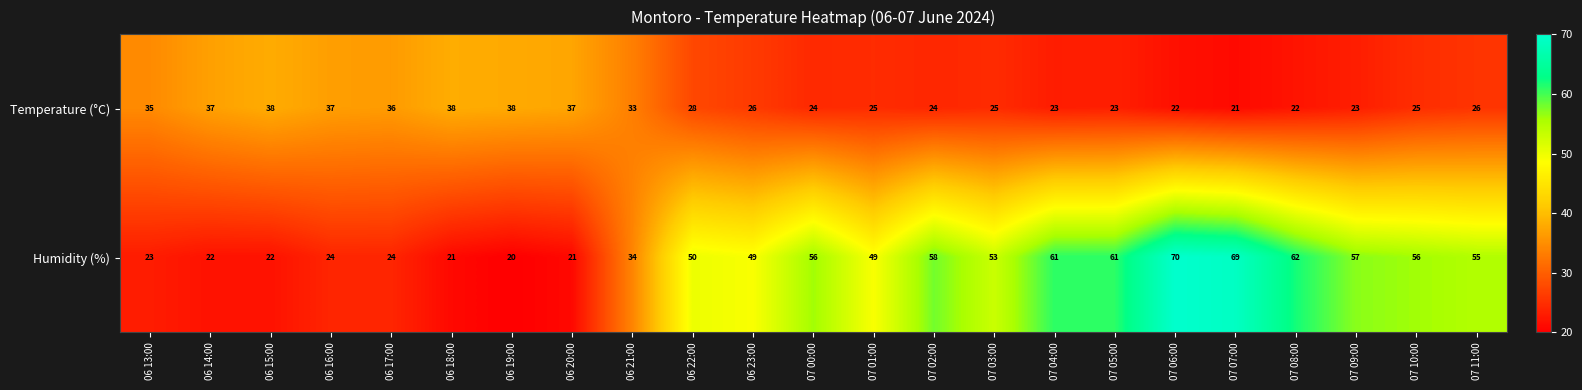

What is the difference between the maximum and second lowest values in the Humidity (%) series?

49